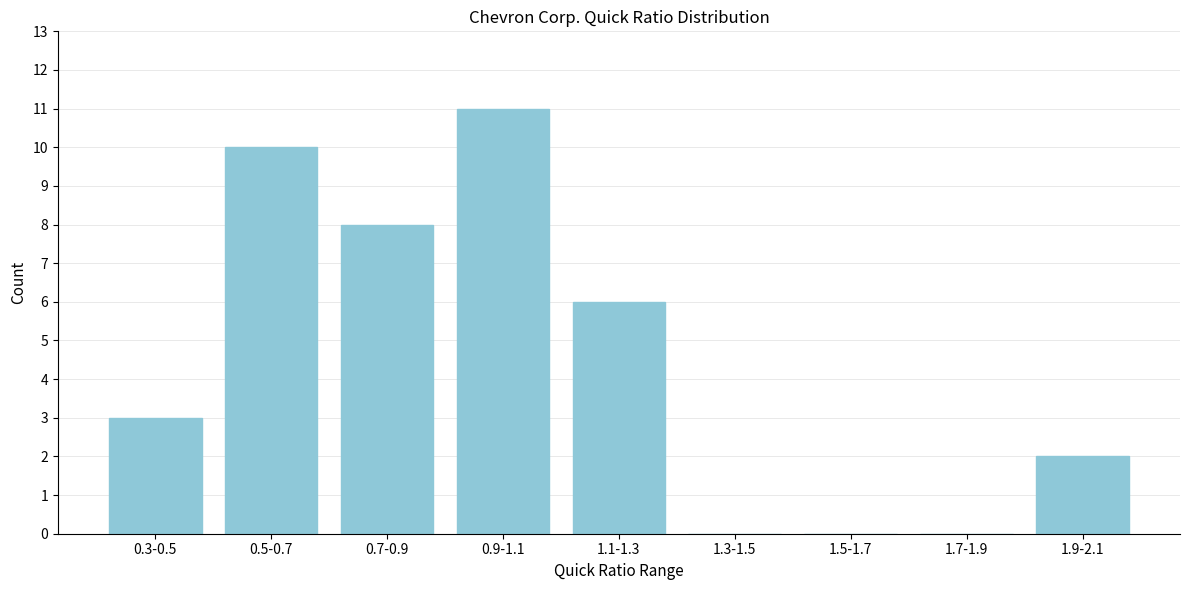

Reading left to right, extract all data points from this chart.

0.3-0.5=3	0.5-0.7=10	0.7-0.9=8	0.9-1.1=11	1.1-1.3=6	1.3-1.5=0	1.5-1.7=0	1.7-1.9=0	1.9-2.1=2